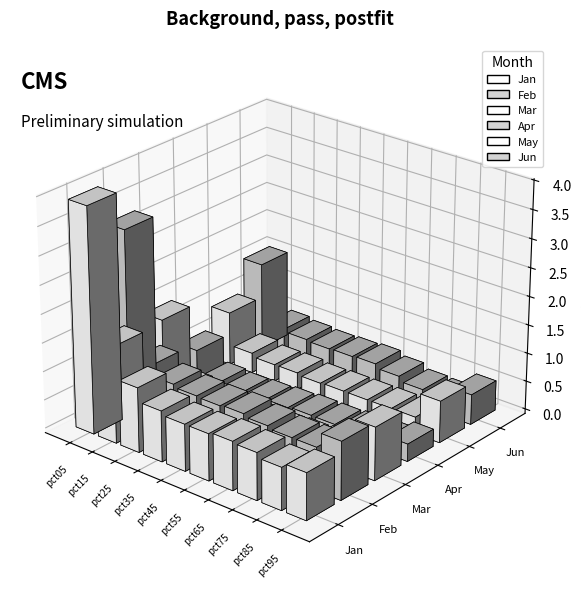

Rank the series by their maximum value, from lowest to highest.

Apr, May, Mar, Jun, Feb, Jan